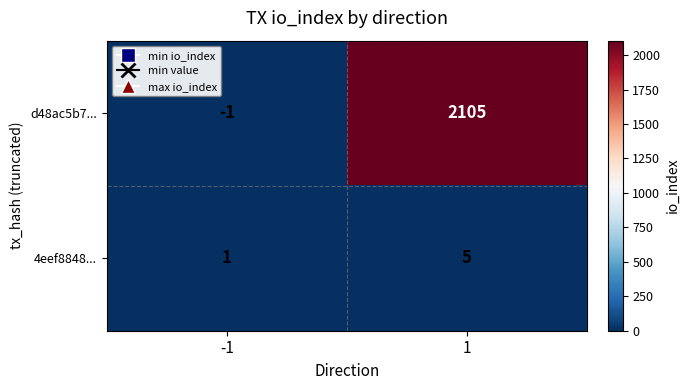

At which category is the sum across all series the highest?

1